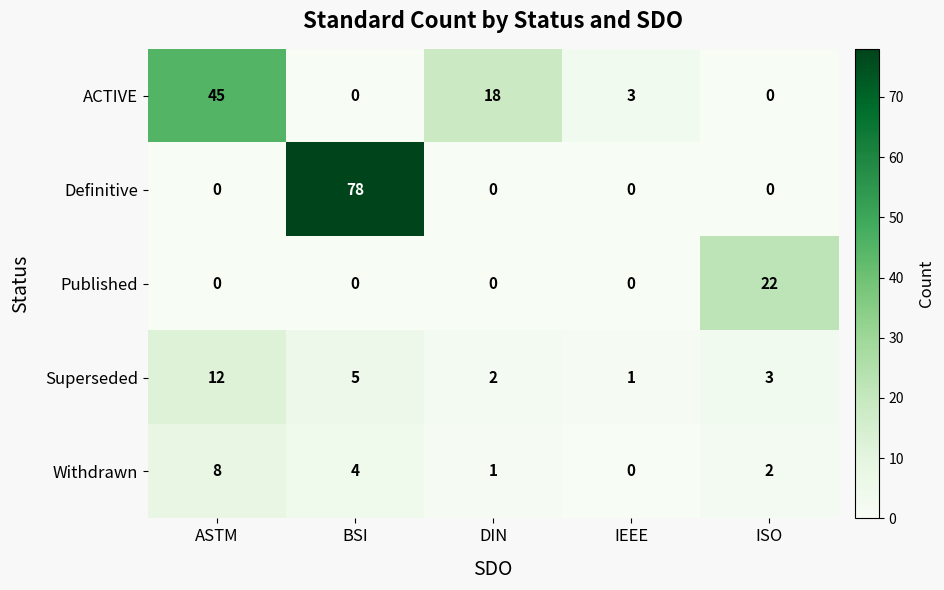

Reading left to right, what are all the values shown in this chart?

ACTIVE: ASTM=45	BSI=0	DIN=18	IEEE=3	ISO=0
Definitive: ASTM=0	BSI=78	DIN=0	IEEE=0	ISO=0
Published: ASTM=0	BSI=0	DIN=0	IEEE=0	ISO=22
Superseded: ASTM=12	BSI=5	DIN=2	IEEE=1	ISO=3
Withdrawn: ASTM=8	BSI=4	DIN=1	IEEE=0	ISO=2